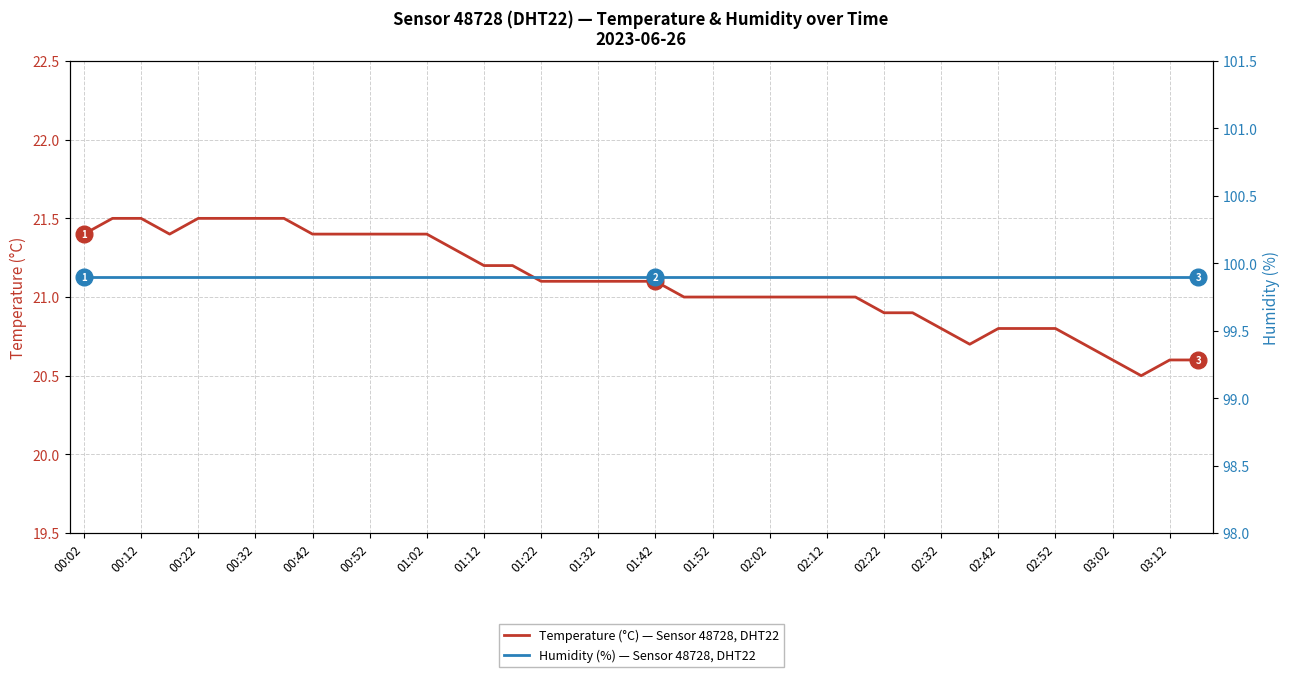

The Temperature (°C) — Sensor 48728, DHT22 series shows 21.5 at 00:32. True or false?

True